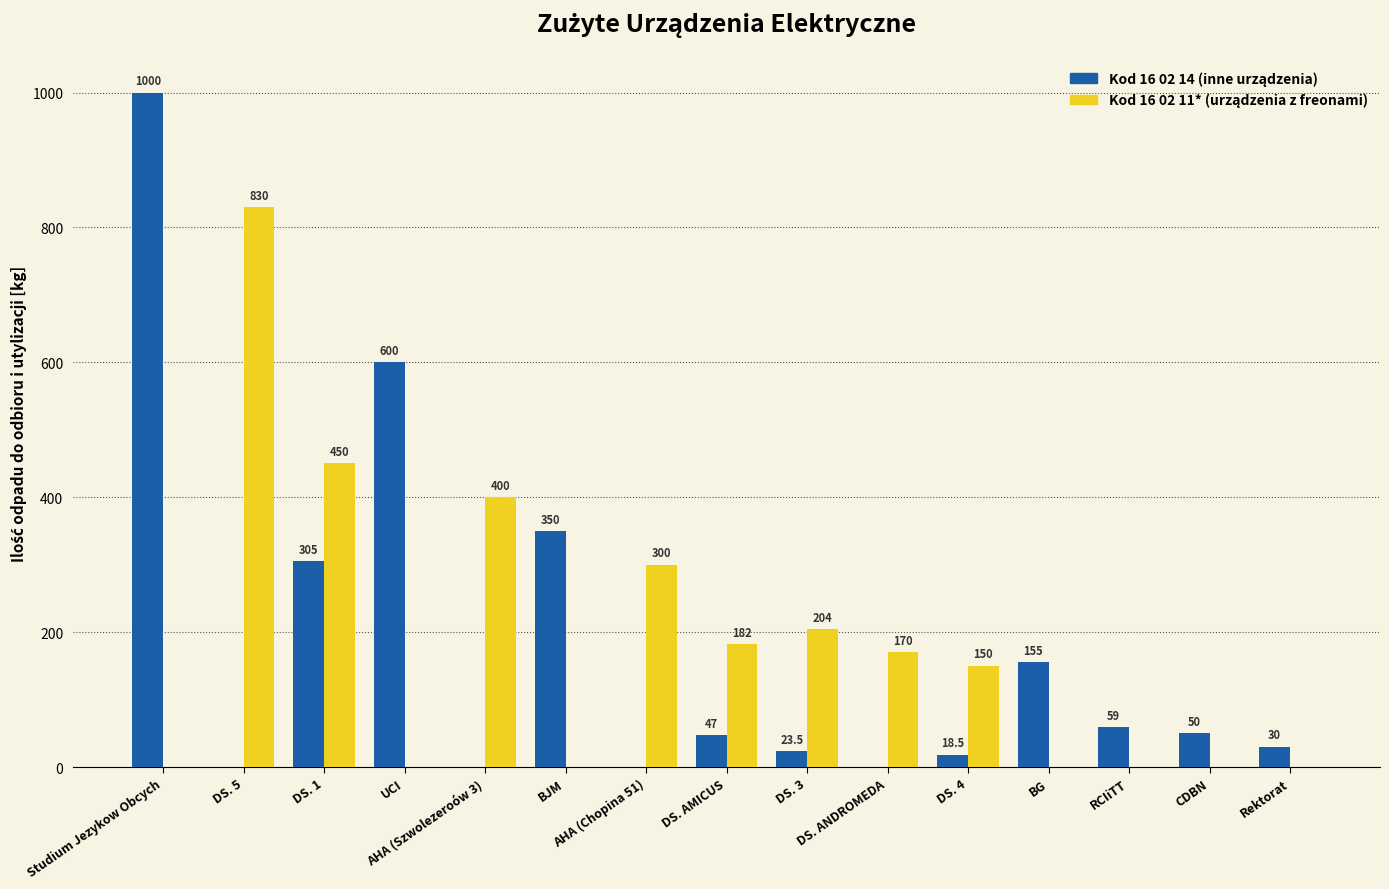

What is the maximum value shown in the chart?

1000.0